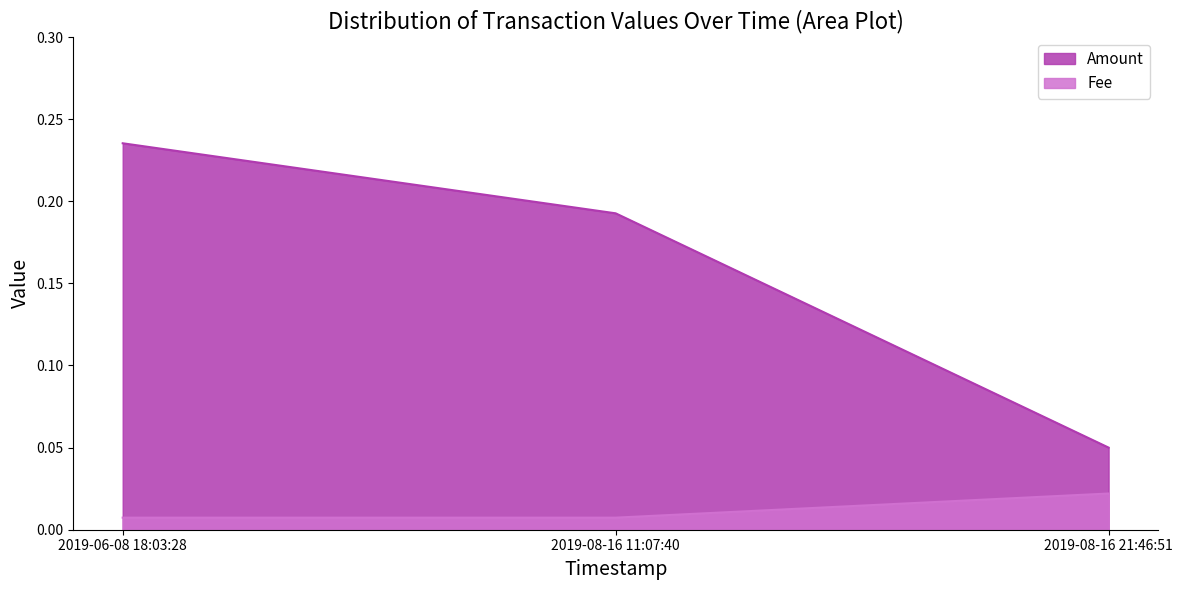

Rank the series by their average value, from lowest to highest.

Fee, Amount